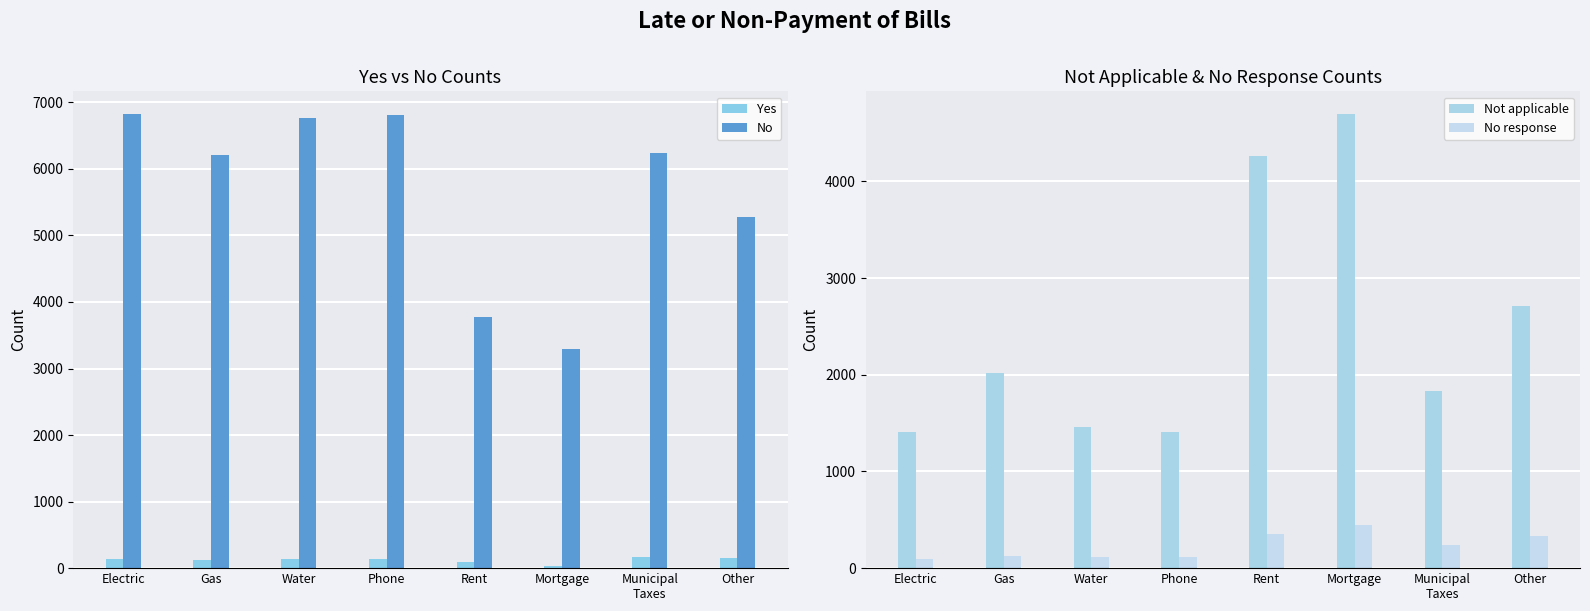

What is the difference between the Not applicable values at Phone and Electric?

2